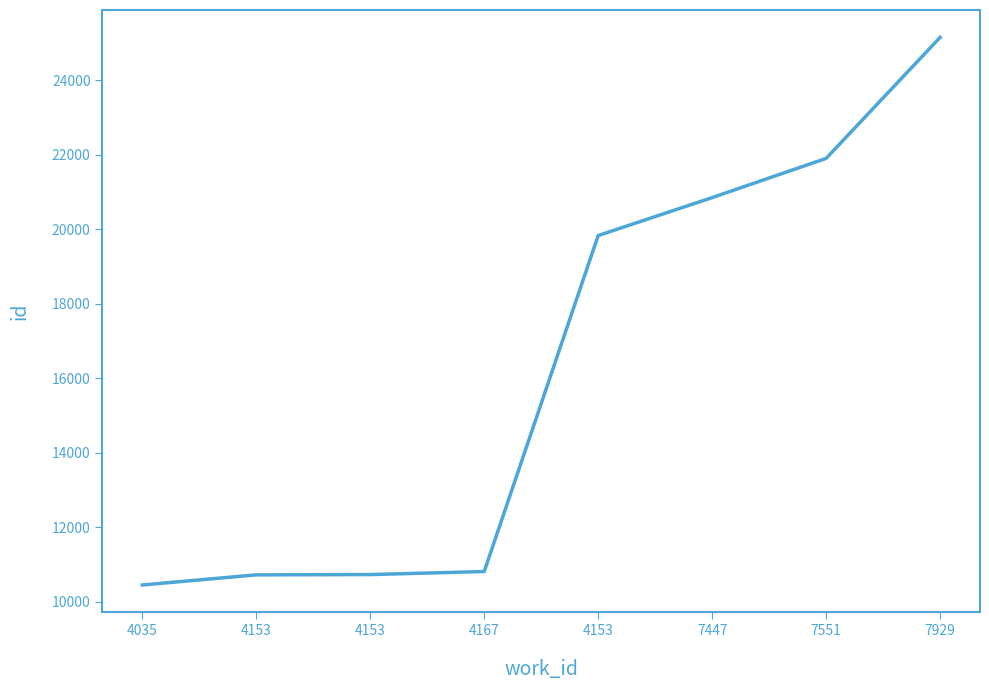

Does the chart display data point markers on the line(s)?

No